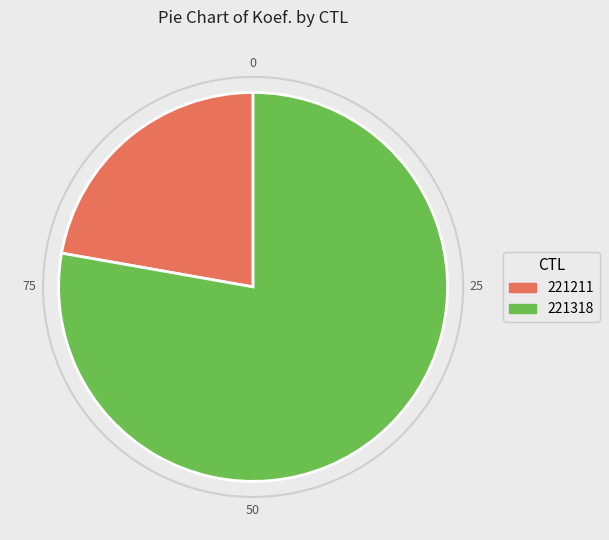

What is the smallest slice in the pie chart?

221211